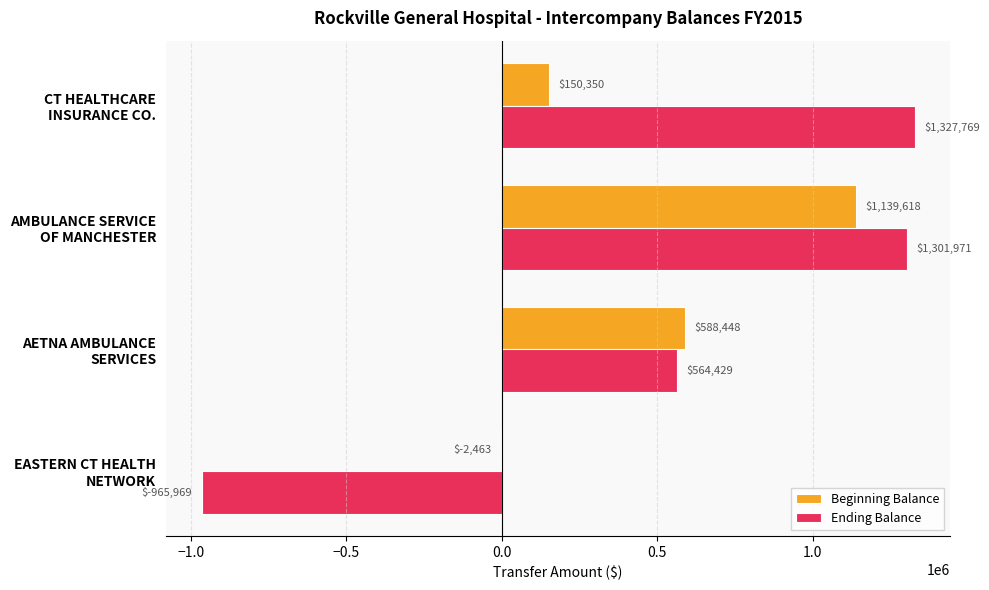

At which label is Beginning Balance closest to 568577?

AETNA AMBULANCE
SERVICES